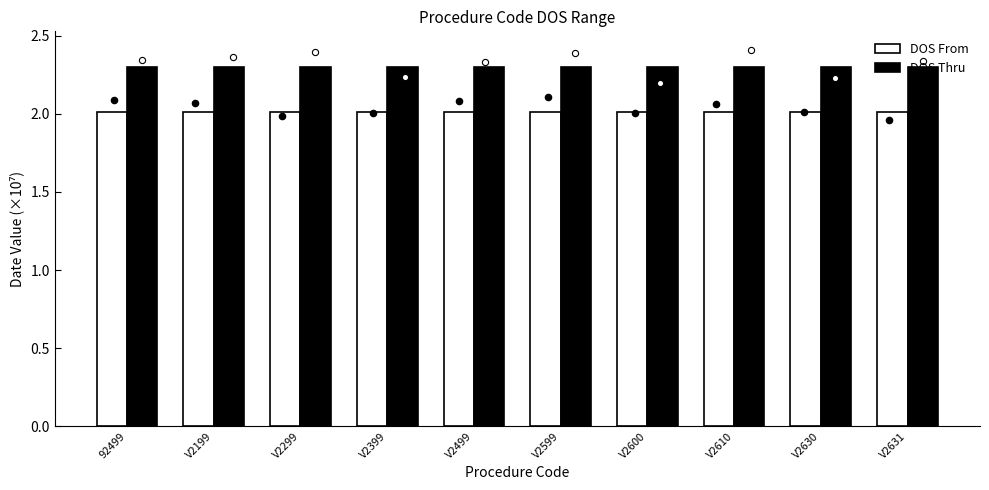

At how many categories does at least one series exceed 2?

10